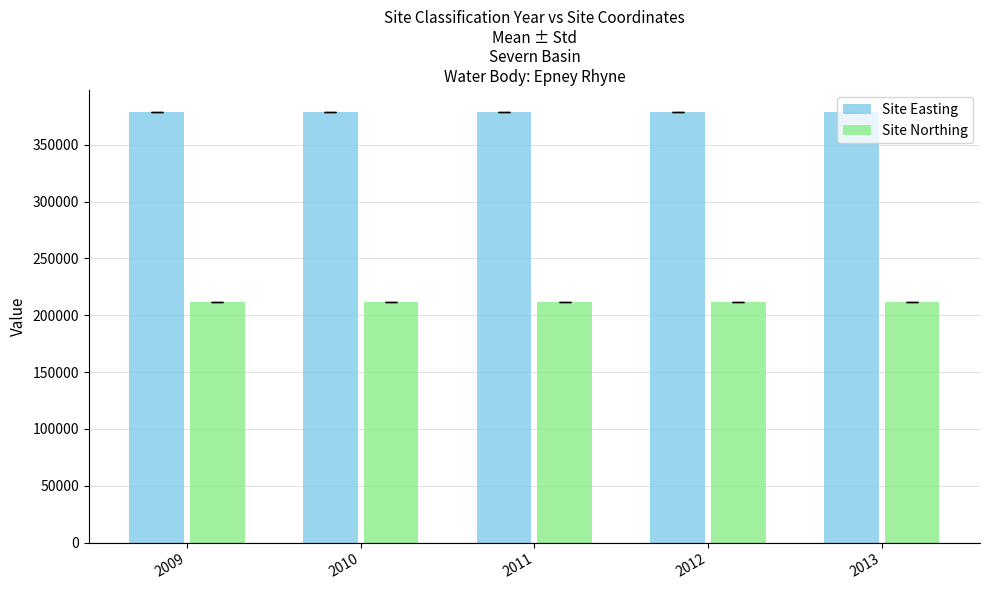

Is it true that Site Northing equals 100328 at 2012?

False